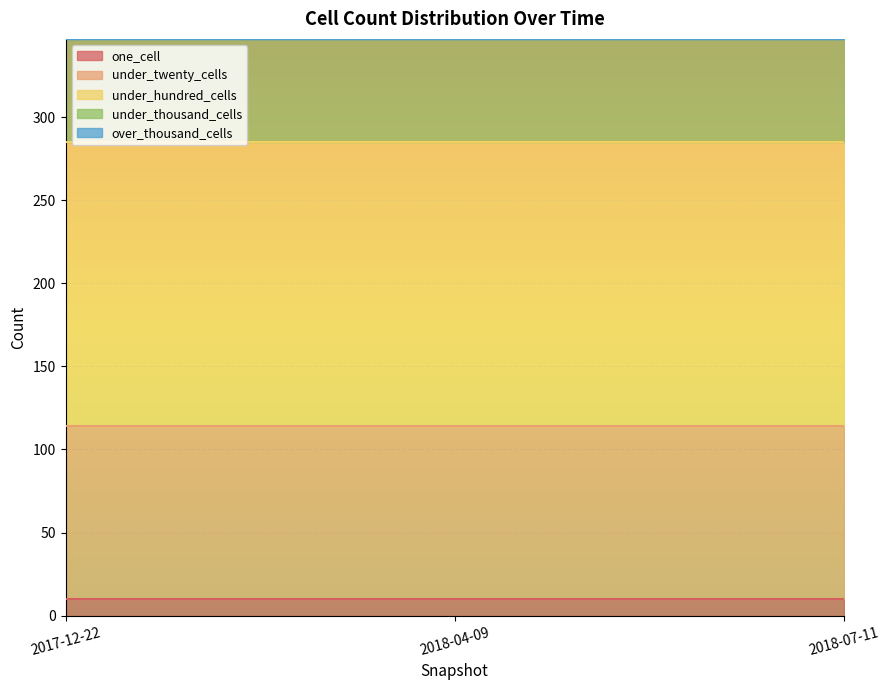

What are all the series names shown in the legend?

one_cell, under_twenty_cells, under_hundred_cells, under_thousand_cells, over_thousand_cells